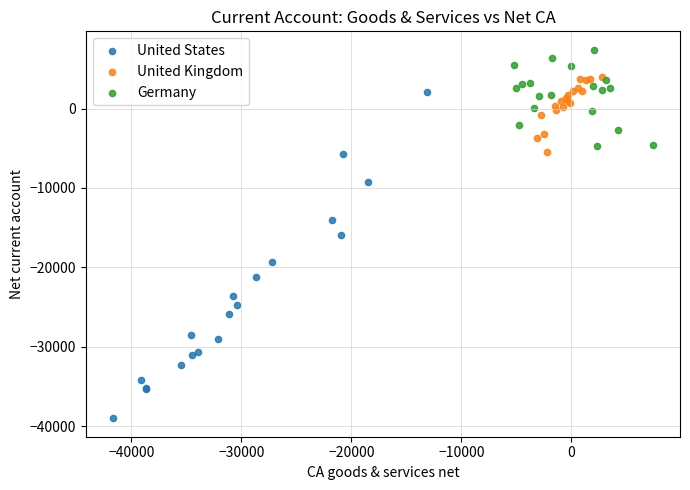

Which series contains the highest Y value?

Germany